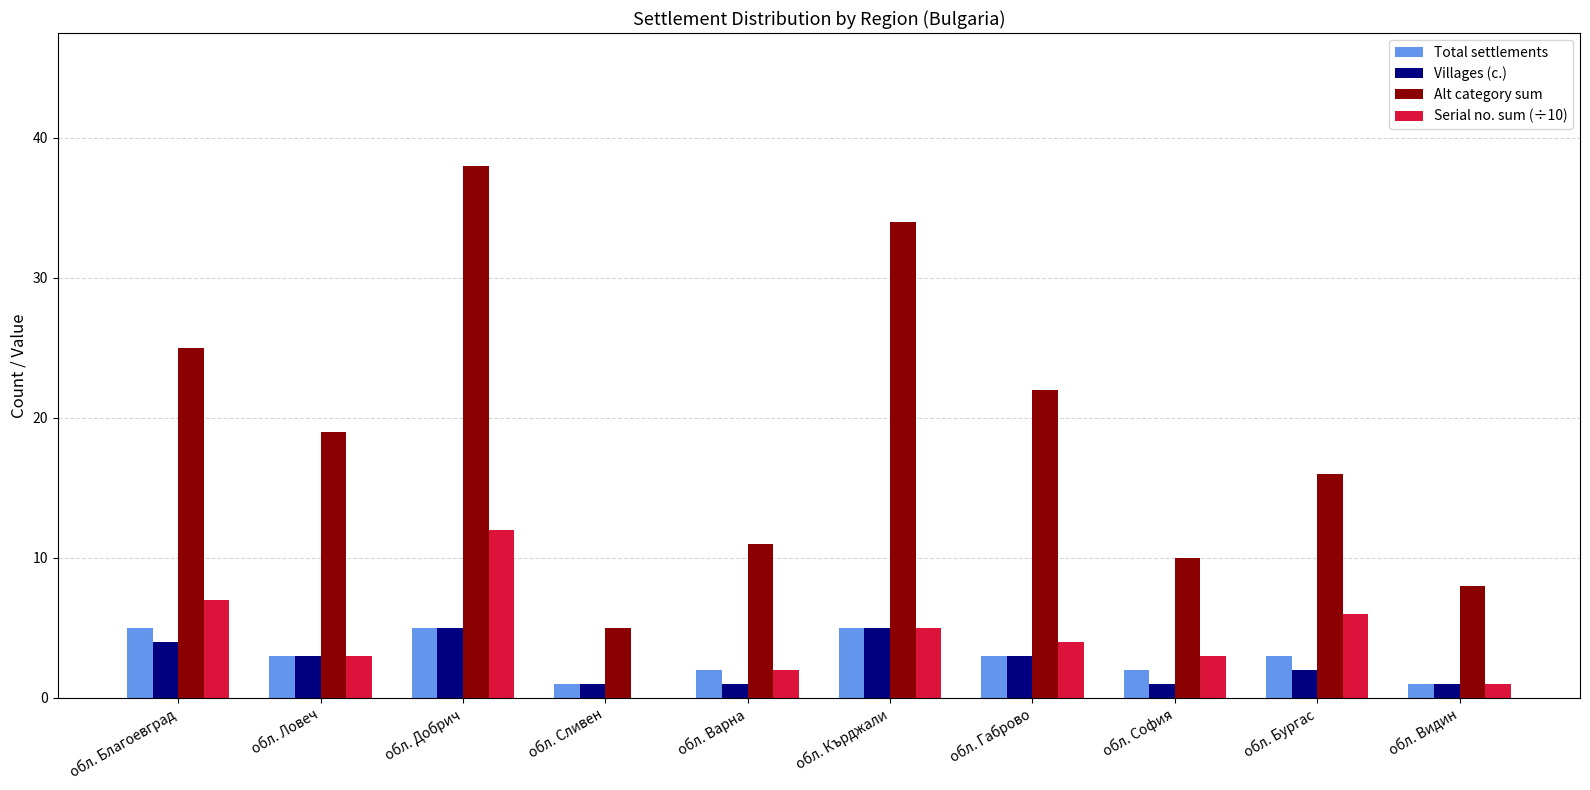

Count the number of data series in this chart.

4